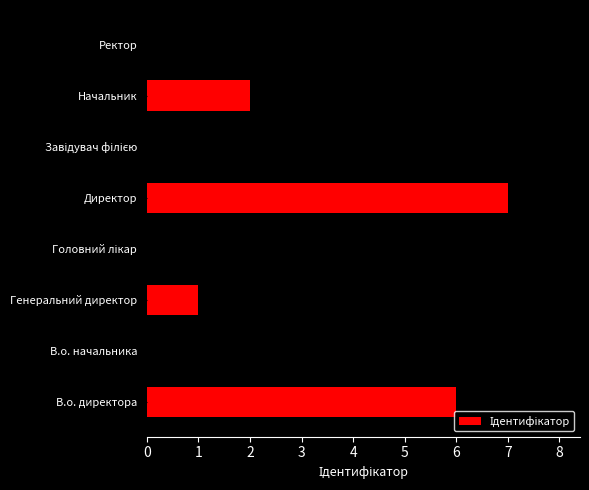

Which has a higher value, Ректор or В.о. директора?

В.о. директора